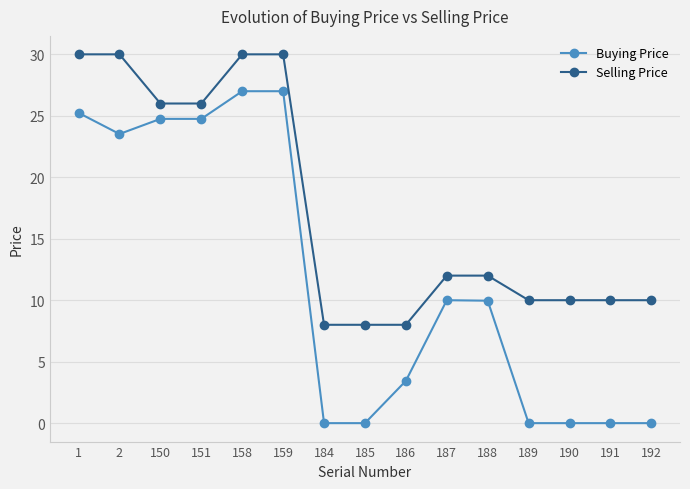

The Buying Price series shows 4.5 at 188. True or false?

False